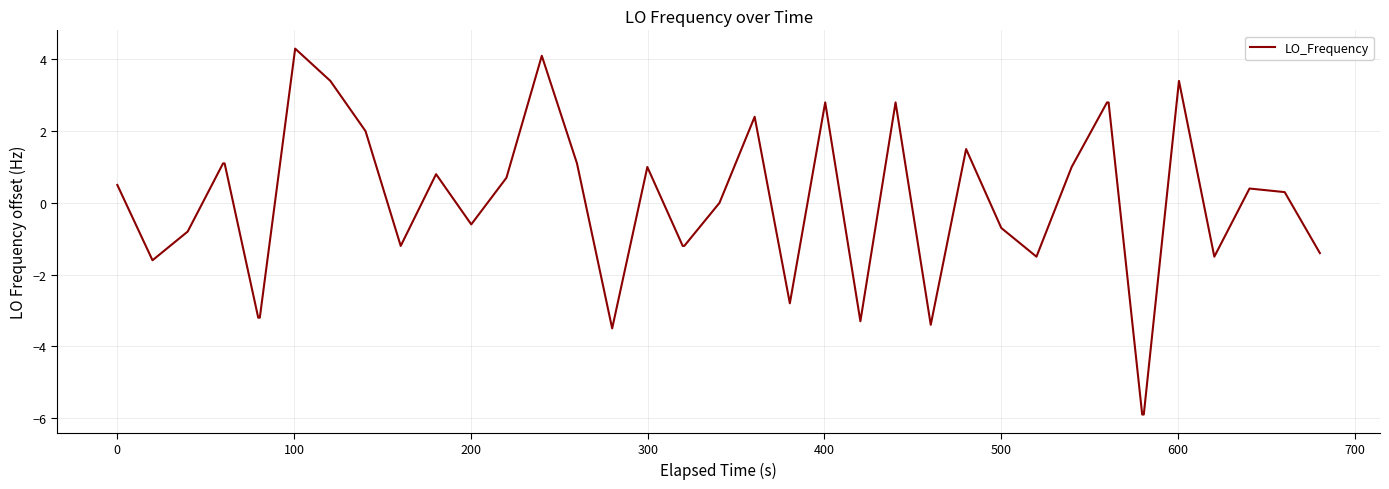

What is the smallest value displayed?

-5.9